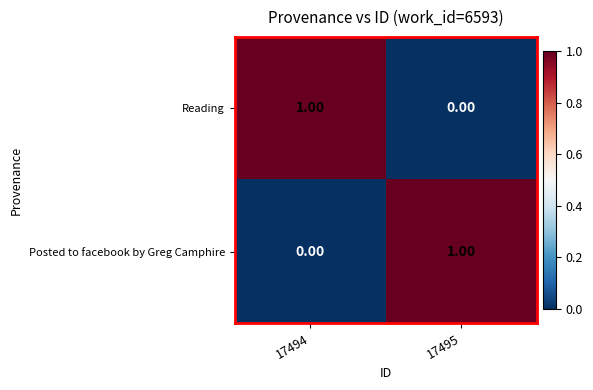

How many values in the Posted to facebook by Greg Camphire series are below 1?

1